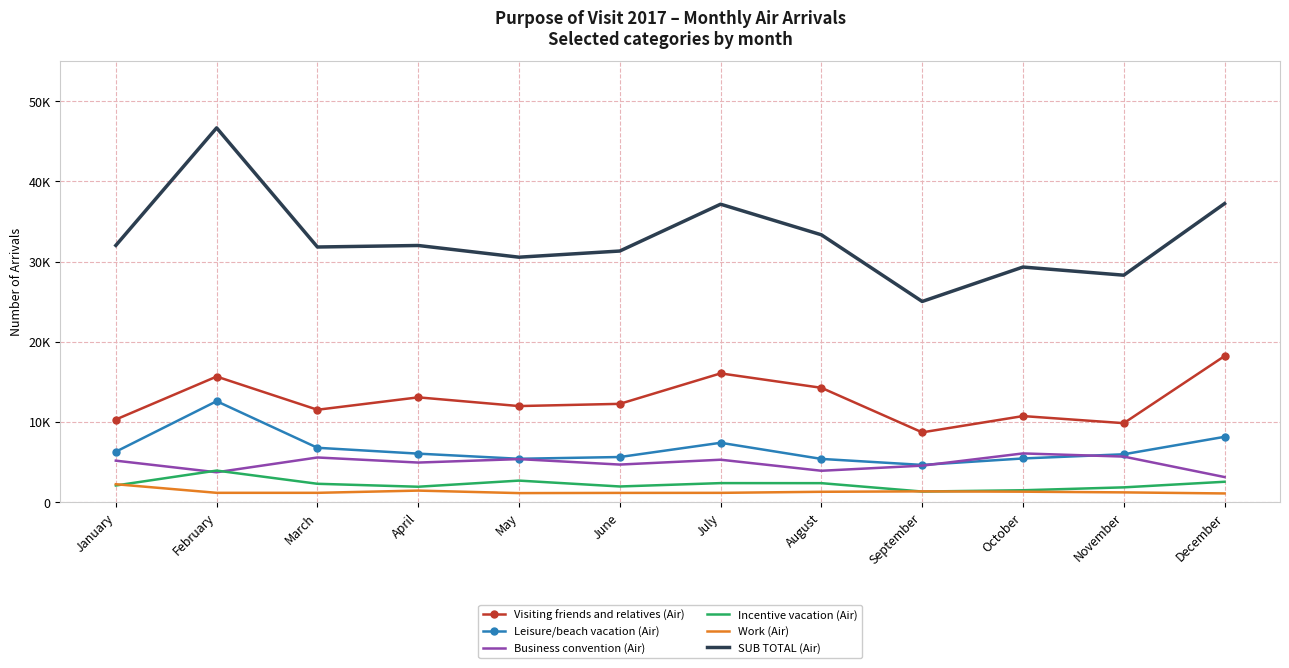

Reading left to right, extract all data points from this chart.

Visiting friends and relatives (Air): 10302	15657	11519	13065	11978	12255	16053	14255	8700	10731	9847	18211
Leisure/beach vacation (Air): 6291	12587	6777	6047	5407	5626	7401	5389	4641	5446	5968	8145
Business convention (Air): 5171	3725	5568	4935	5366	4684	5289	3912	4550	6074	5679	3128
Incentive vacation (Air): 2078	3935	2289	1921	2685	1953	2373	2367	1322	1482	1843	2541
Work (Air): 2234	1162	1161	1439	1127	1152	1159	1291	1343	1303	1217	1084
SUB TOTAL (Air): 32009	46663	31809	31998	30539	31308	37146	33329	25020	29311	28295	37223